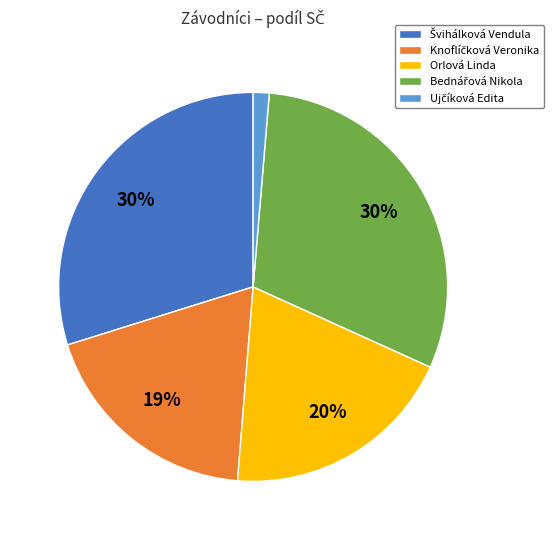

To the nearest percent, what is the average slice percentage?

20%